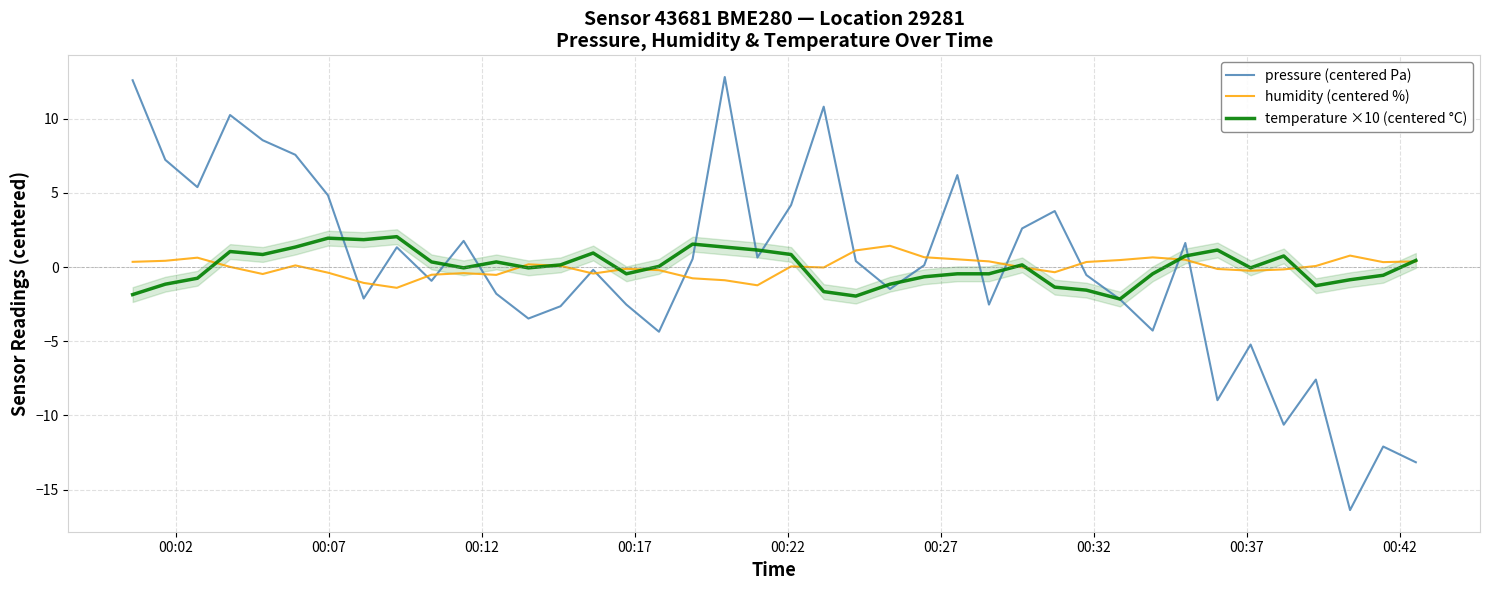

What is the lowest value of the pressure (centered Pa) series?

-16.4